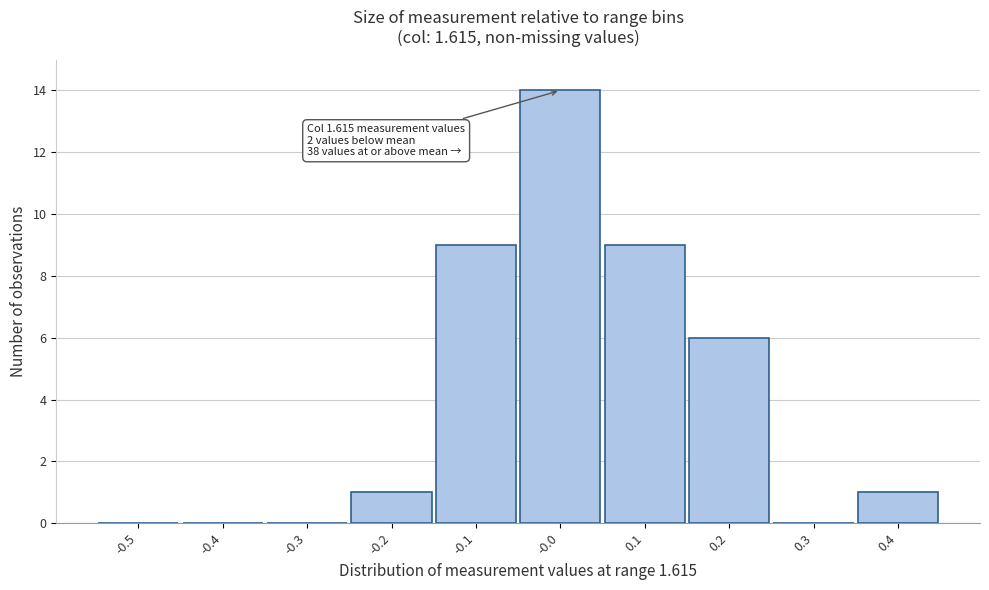

Reading left to right, transcribe all the data shown in this chart.

-0.5=0	-0.4=0	-0.3=0	-0.2=1	-0.1=9	-0.0=14	0.1=9	0.2=6	0.3=0	0.4=1